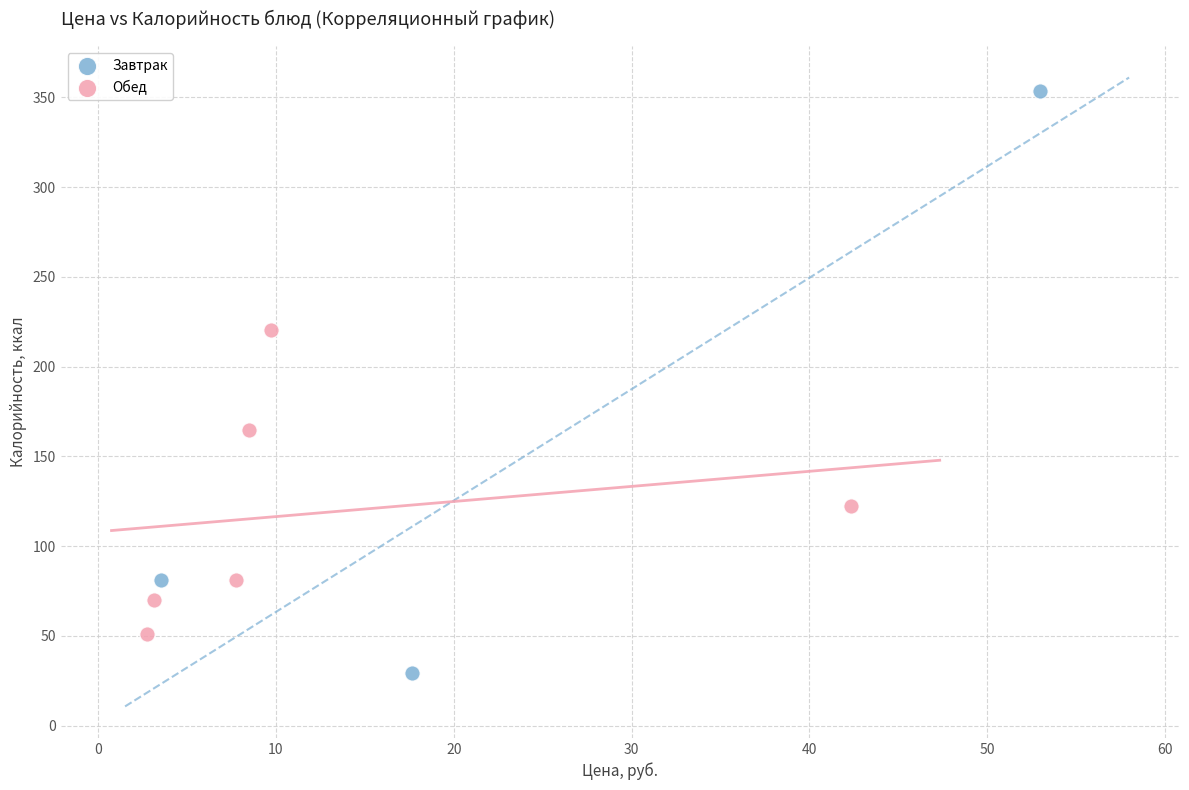

Which series has the widest spread of Y values?

Завтрак